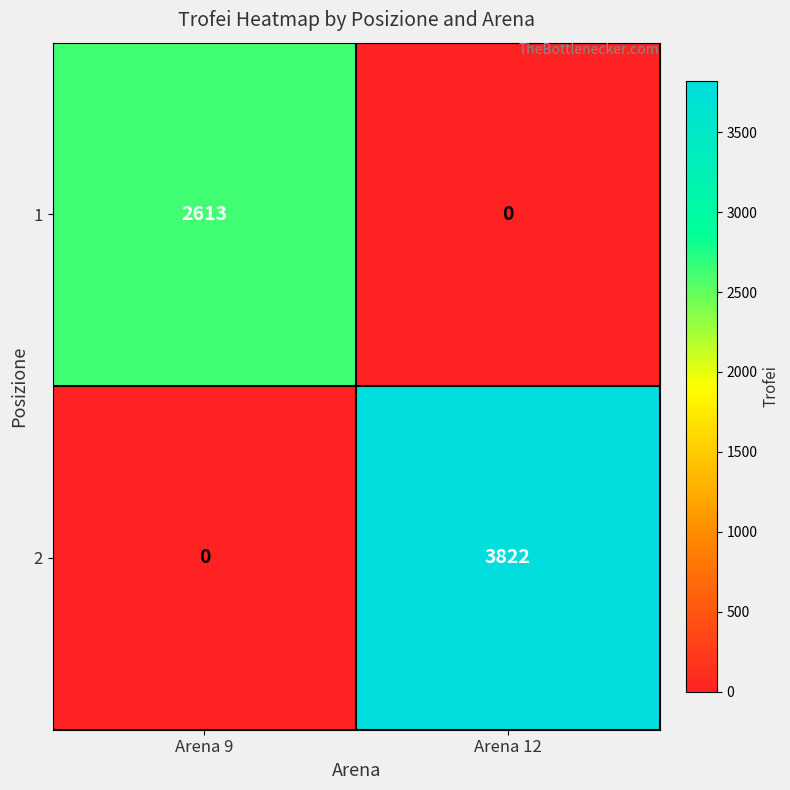

What is the maximum value for 1?

2613